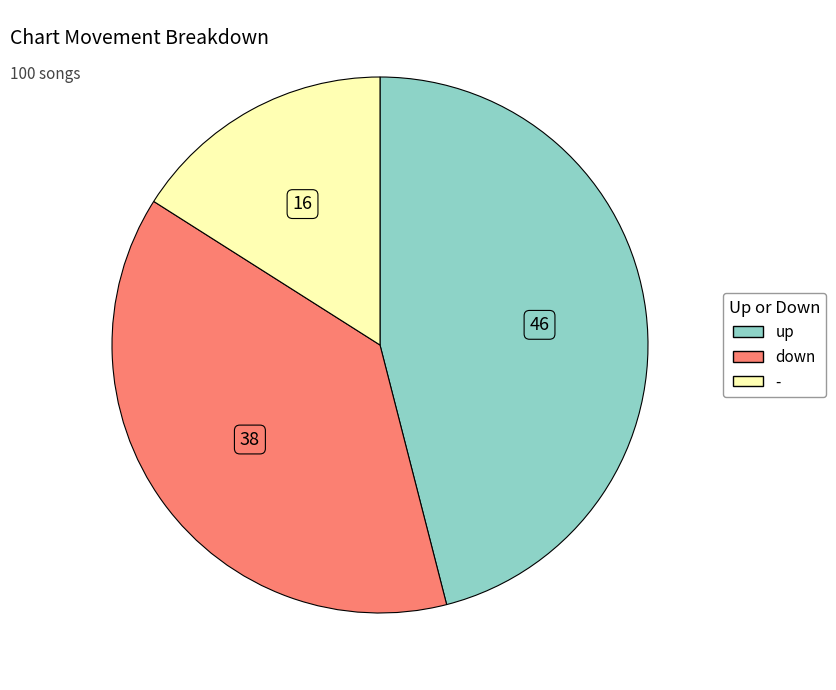

Which slice is the largest?

up